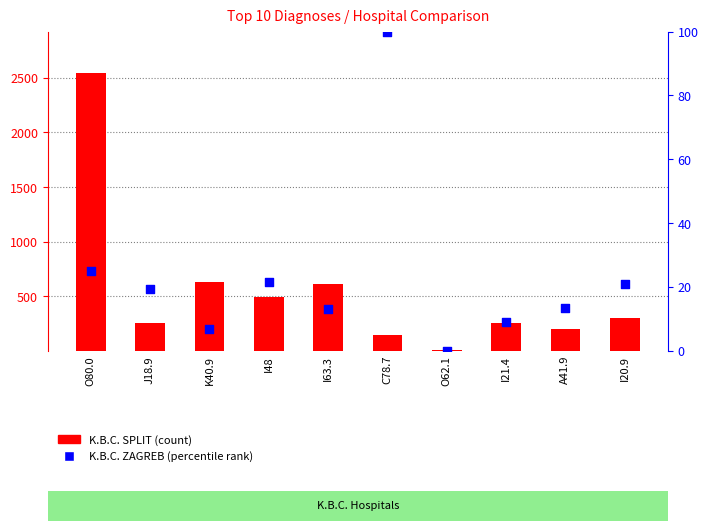

Is the value of K.B.C. SPLIT (count) at J18.9 greater than the value of K.B.C. ZAGREB (percentile) at I21.4?

Yes